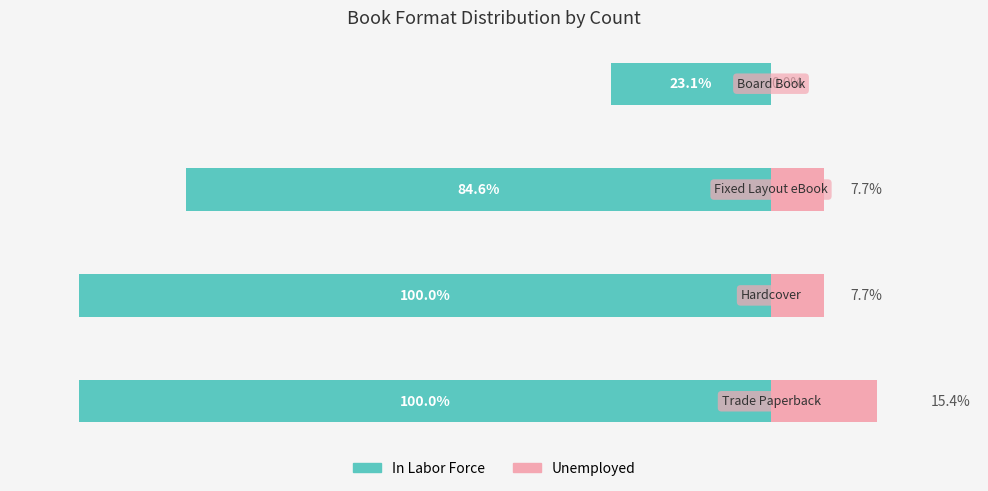

The value of In Labor Force at 0 is -144.5. True or false?

False